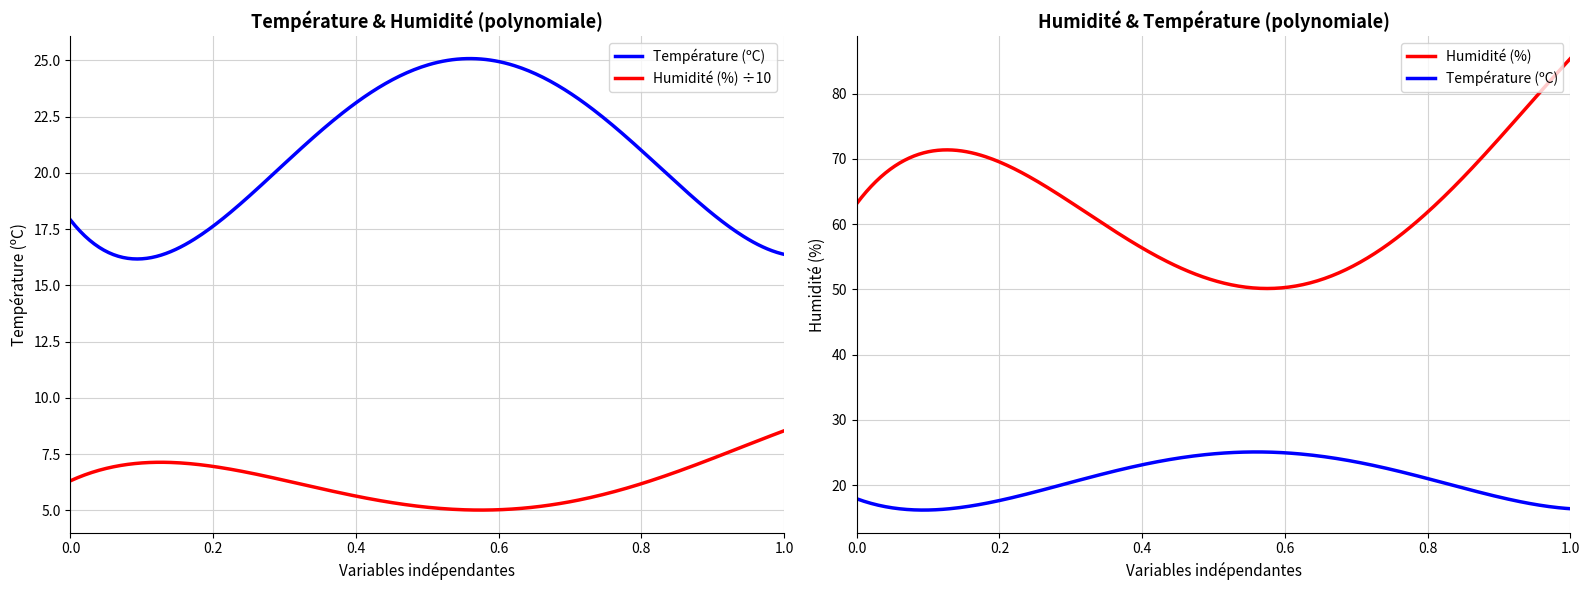

What is the value of the Température (ºC) point at the 7th from the left?

19.6